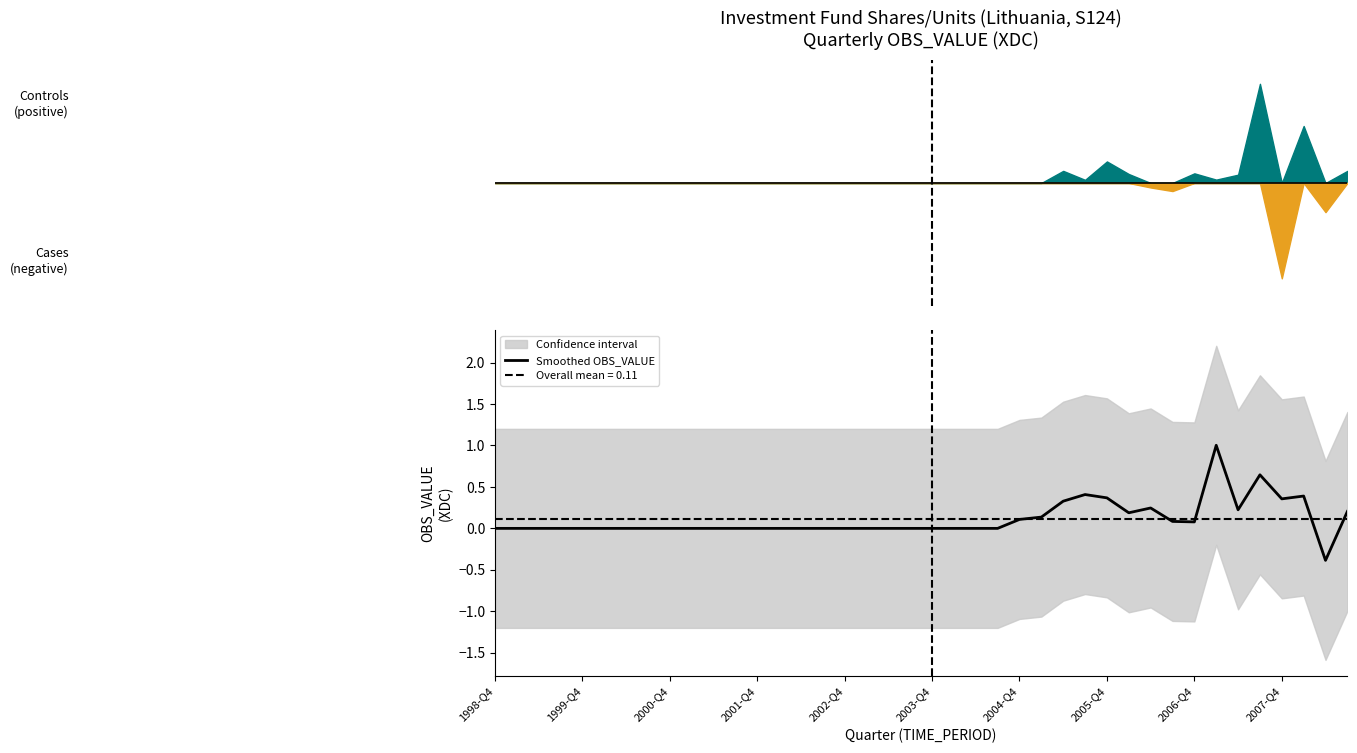

The value of Smoothed OBS_VALUE at 2005-Q4 is 0.4. True or false?

True